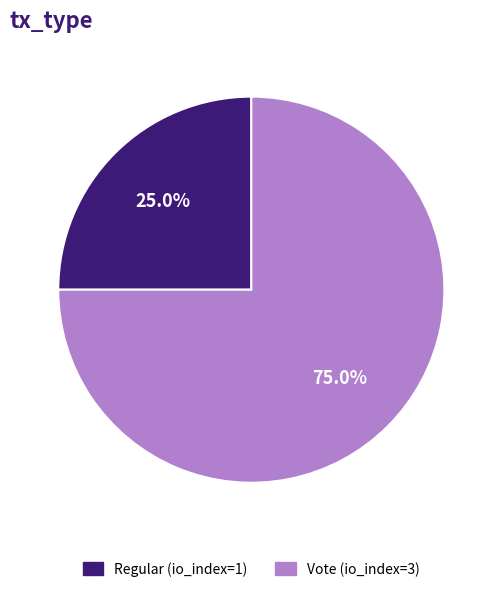

To the nearest percent, what is the average slice percentage?

50%